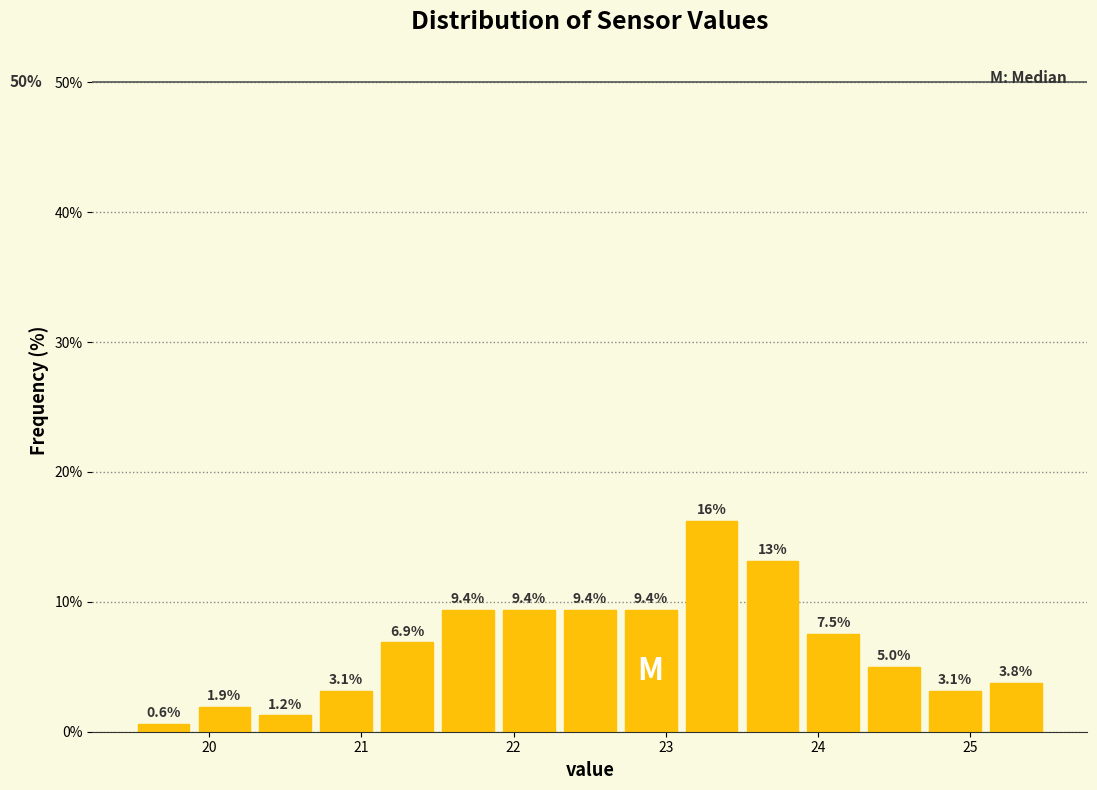

Which range on the x-axis has the tallest bar?

23.1 to 23.5